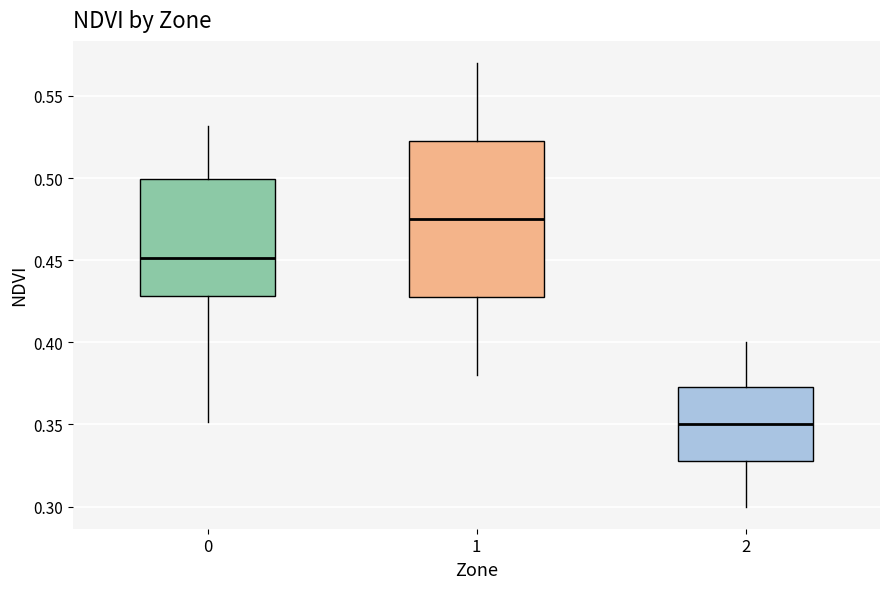

Reading left to right, read every box against the y-axis: the position of its median line, the range the box covers, and the ends of its whiskers. The values are not printed on the chart, so give them approximately, as read against the axis.

0: median 0.450, box 0.430 to 0.500, whiskers 0.350 to 0.530
1: median 0.475, box 0.430 to 0.525, whiskers 0.380 to 0.570
2: median 0.350, box 0.330 to 0.375, whiskers 0.300 to 0.400